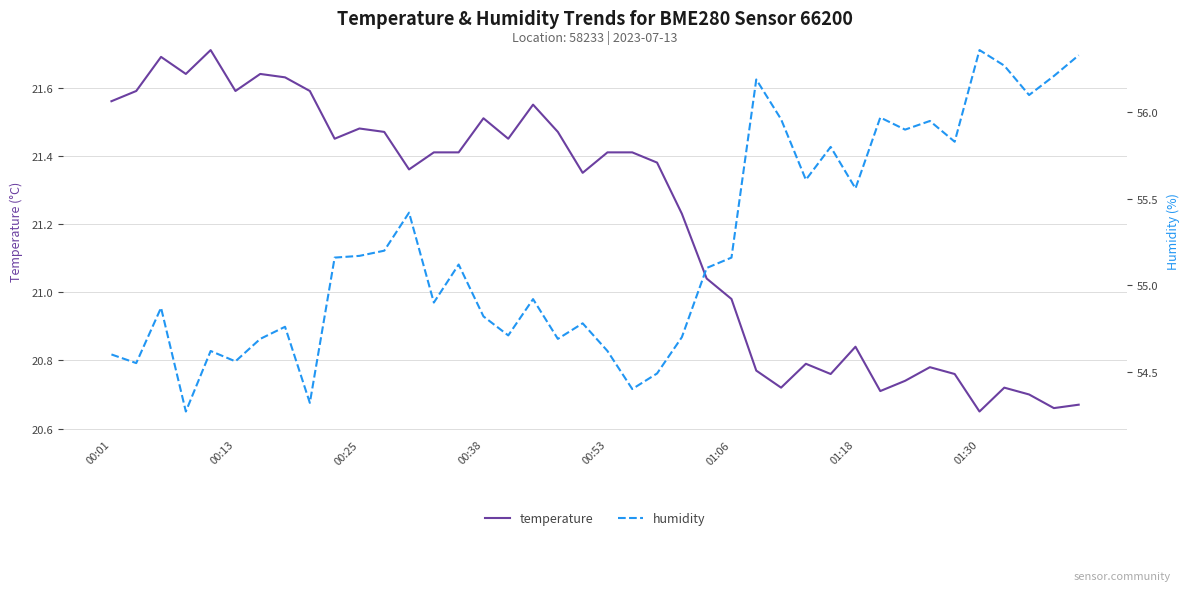

Is it true that temperature equals 21.5 at 00:38?

True